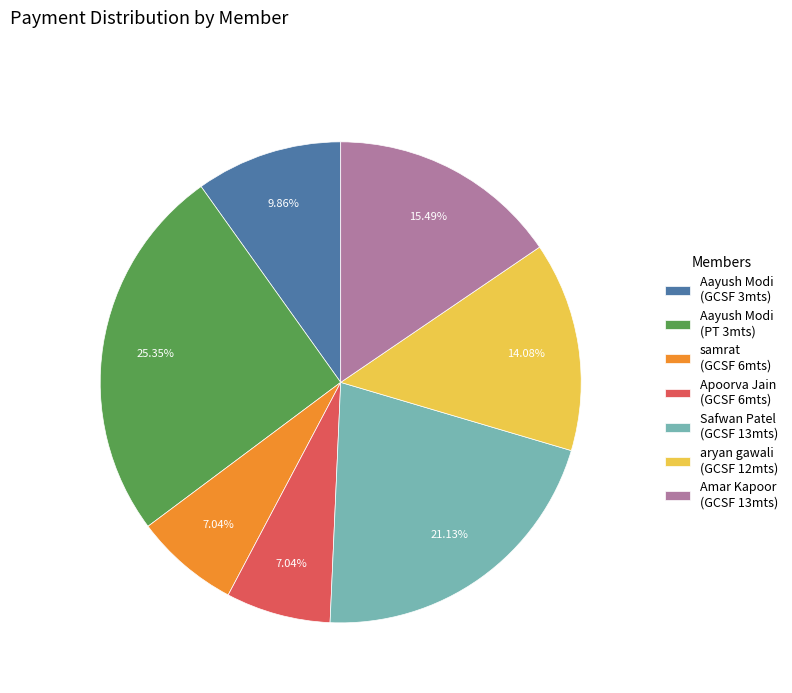

Is Amar Kapoor (GCSF 13mts) the majority of the pie?

No